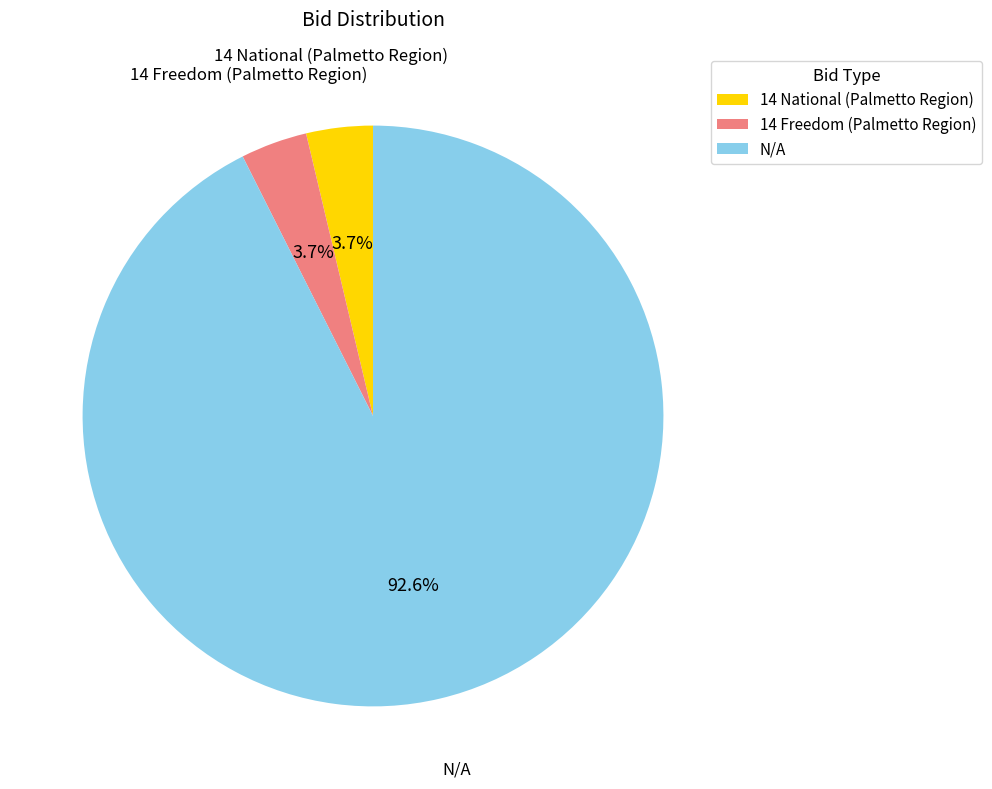

Which slice is the largest?

N/A